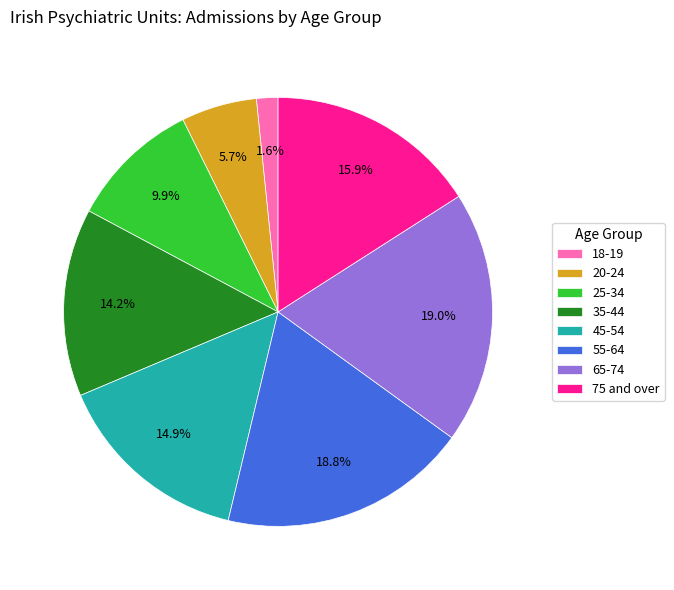

What is the smallest slice in the pie chart?

18-19